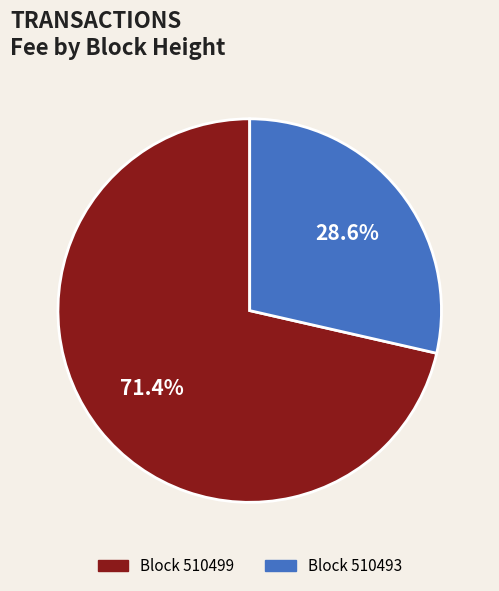

Is there any slice that represents more than half of the pie?

Yes